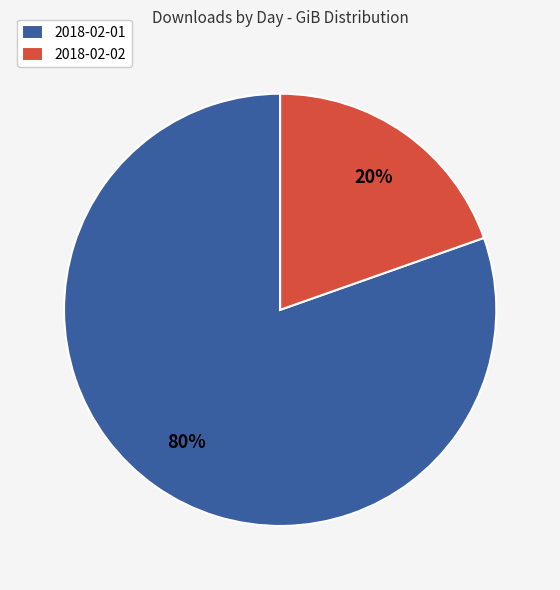

Which category has the biggest portion of the pie?

2018-02-01